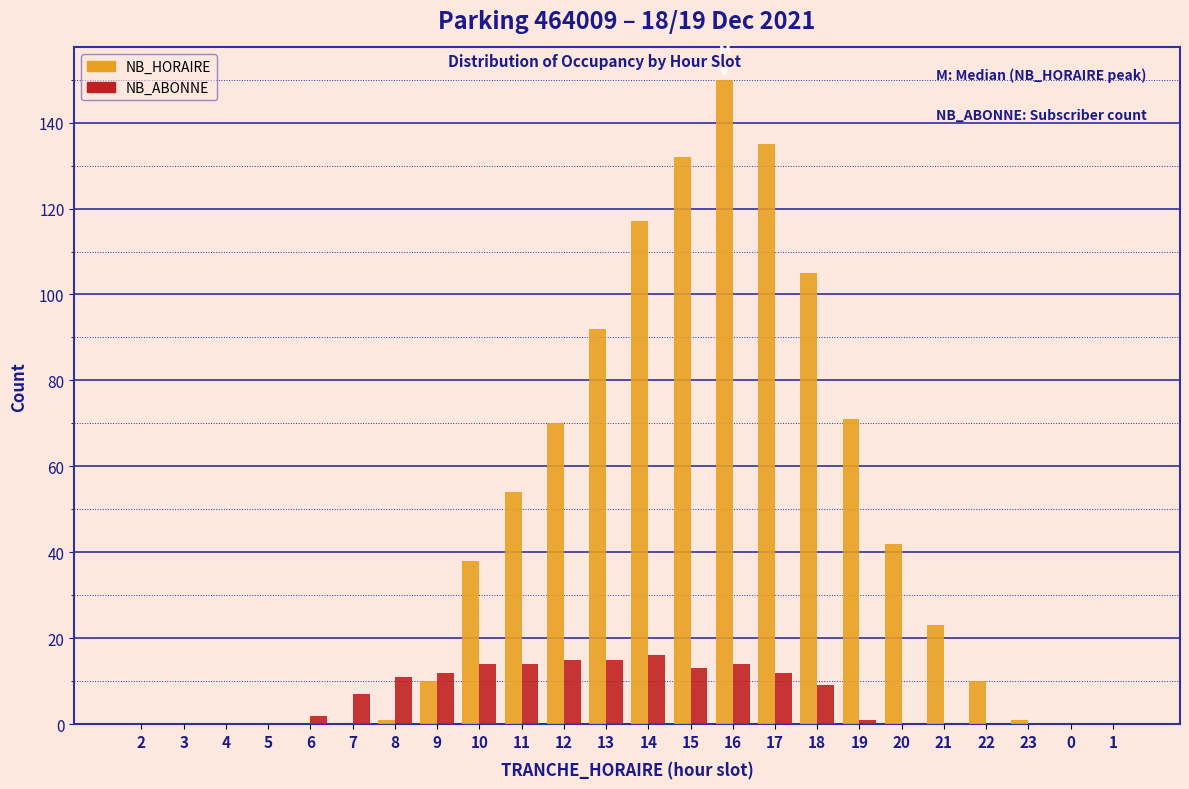

At which category is the sum across all series the highest?

16